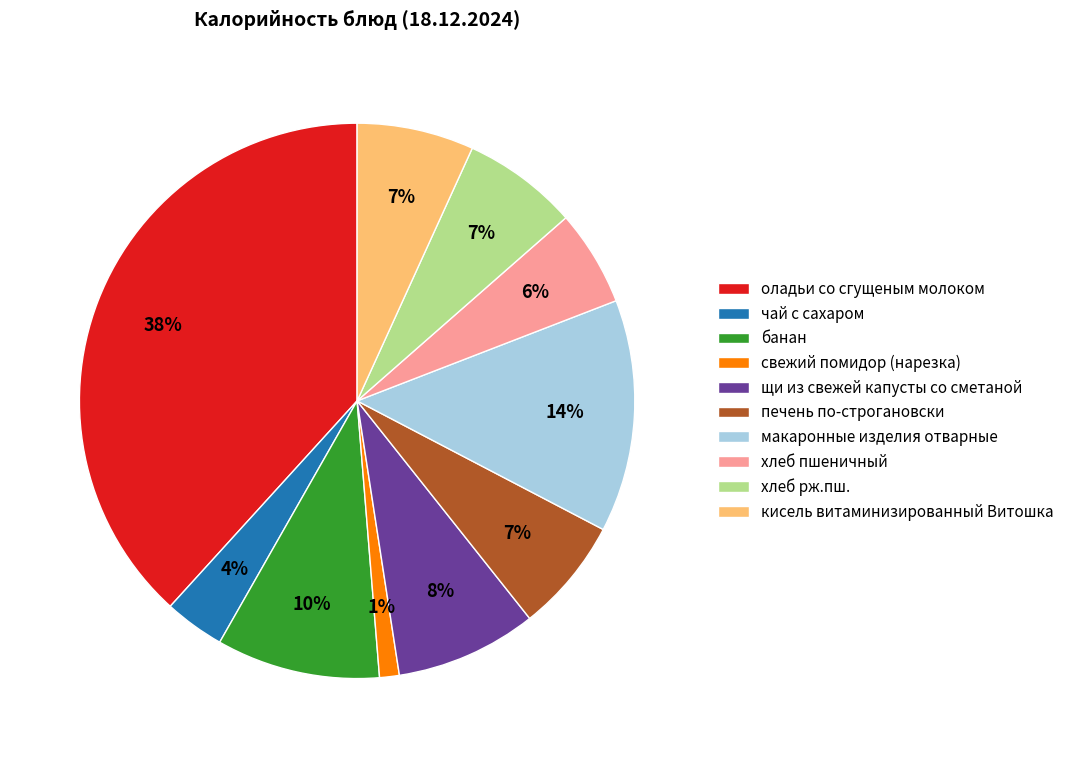

To the nearest percent, what percentage of the pie is хлеб рж.пш.?

7%